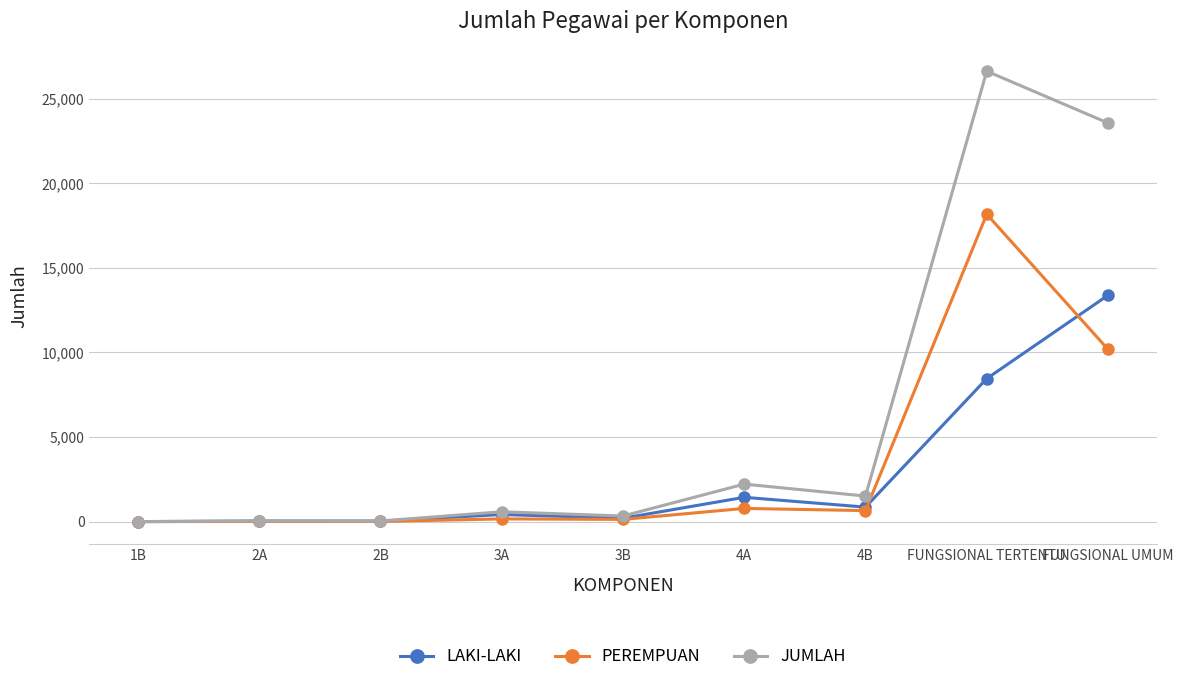

Which series has the largest total across all categories?

JUMLAH